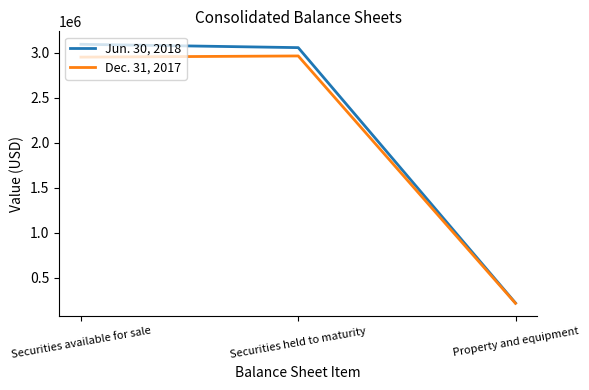

Reading right to left, transcribe all the data shown in this chart.

Jun. 30, 2018: 218526	3054469	3091620
Dec. 31, 2017: 214998	2962010	2949057